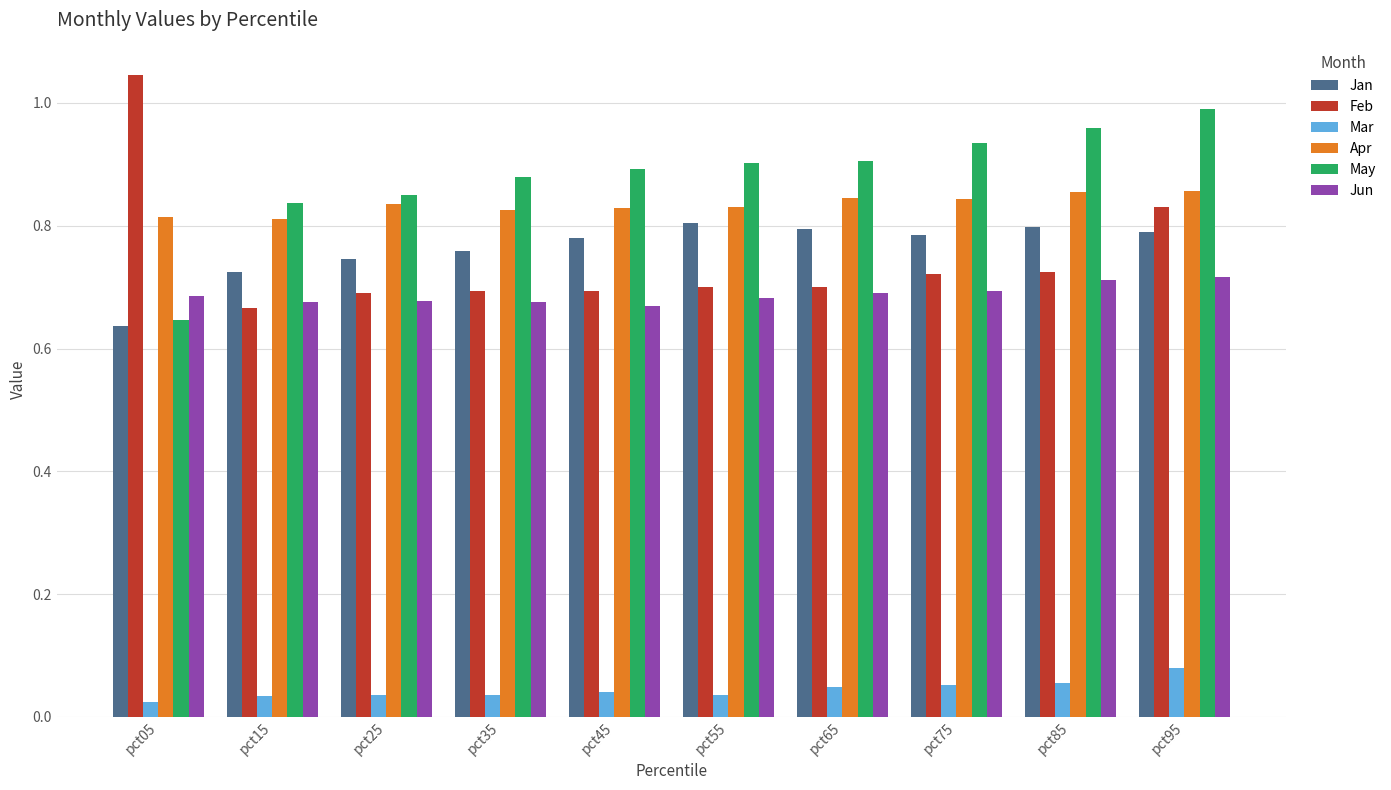

Rank the series by their maximum value, from highest to lowest.

Feb, May, Apr, Jan, Jun, Mar